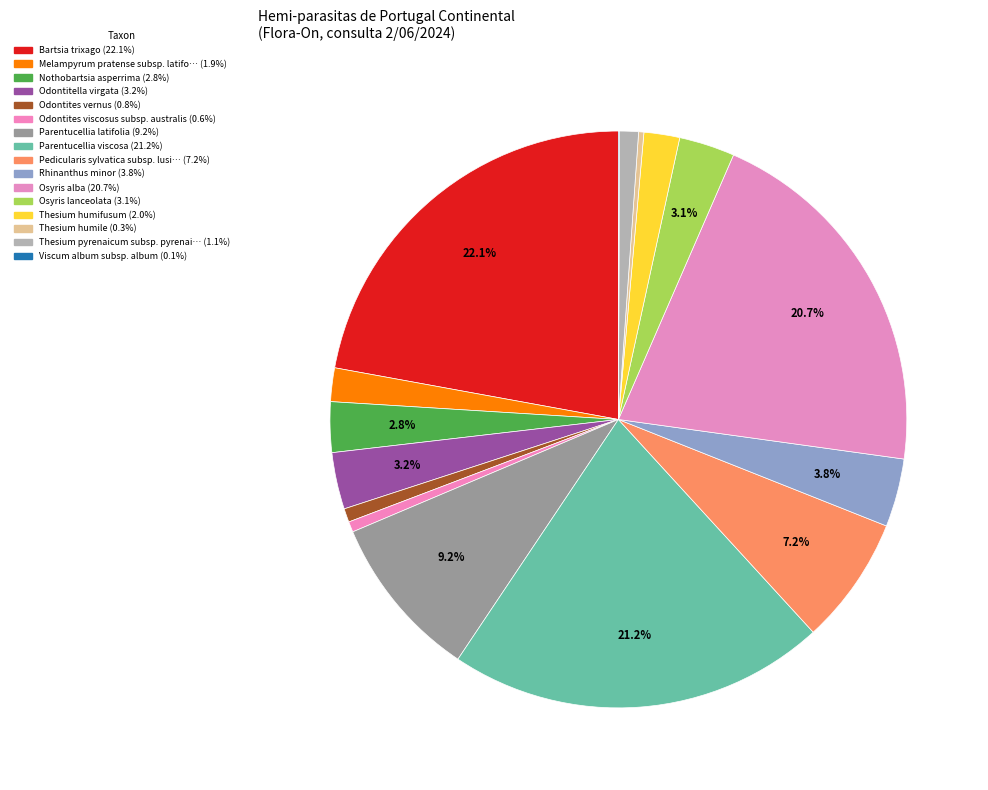

To the nearest percent, what is the average slice percentage?

6%